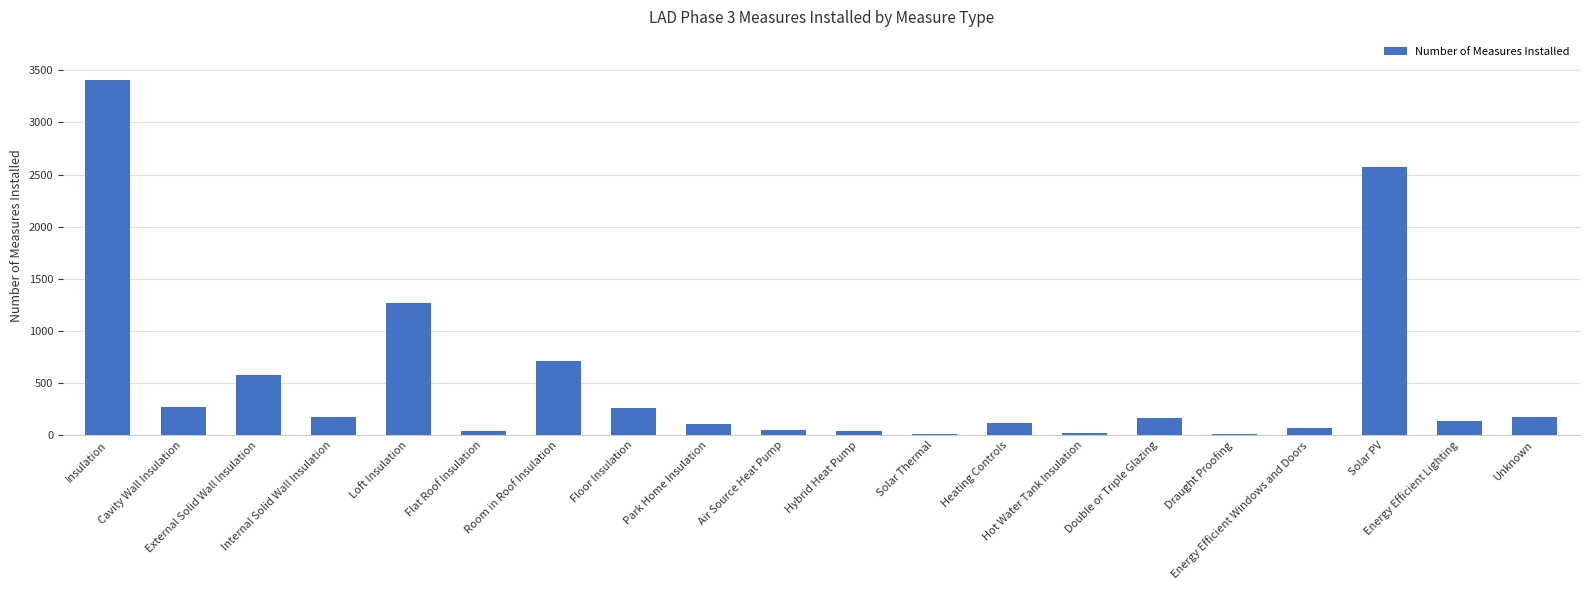

Approximately how many times larger is the value at Park Home Insulation compared to Hybrid Heat Pump?

2.6